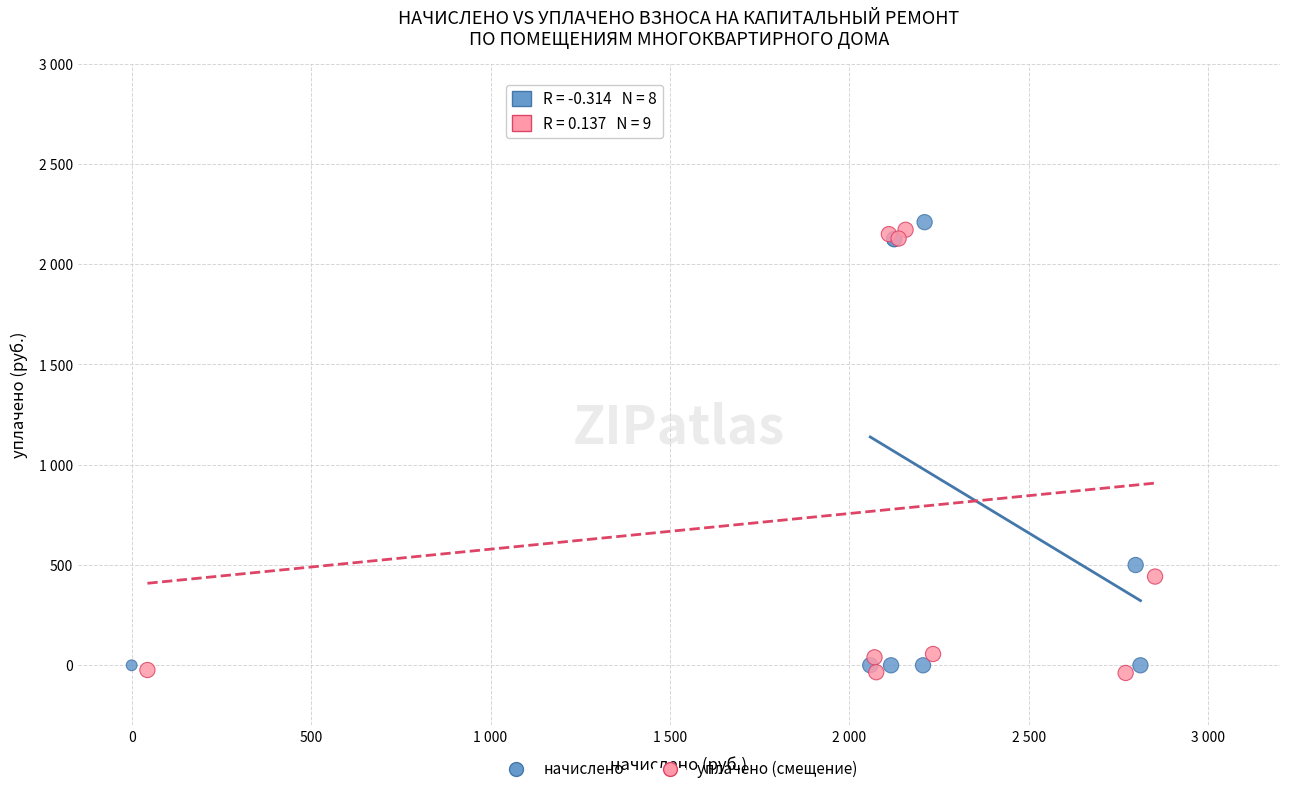

What are all the series names shown in the legend?

начислено, уплачено (смещение)